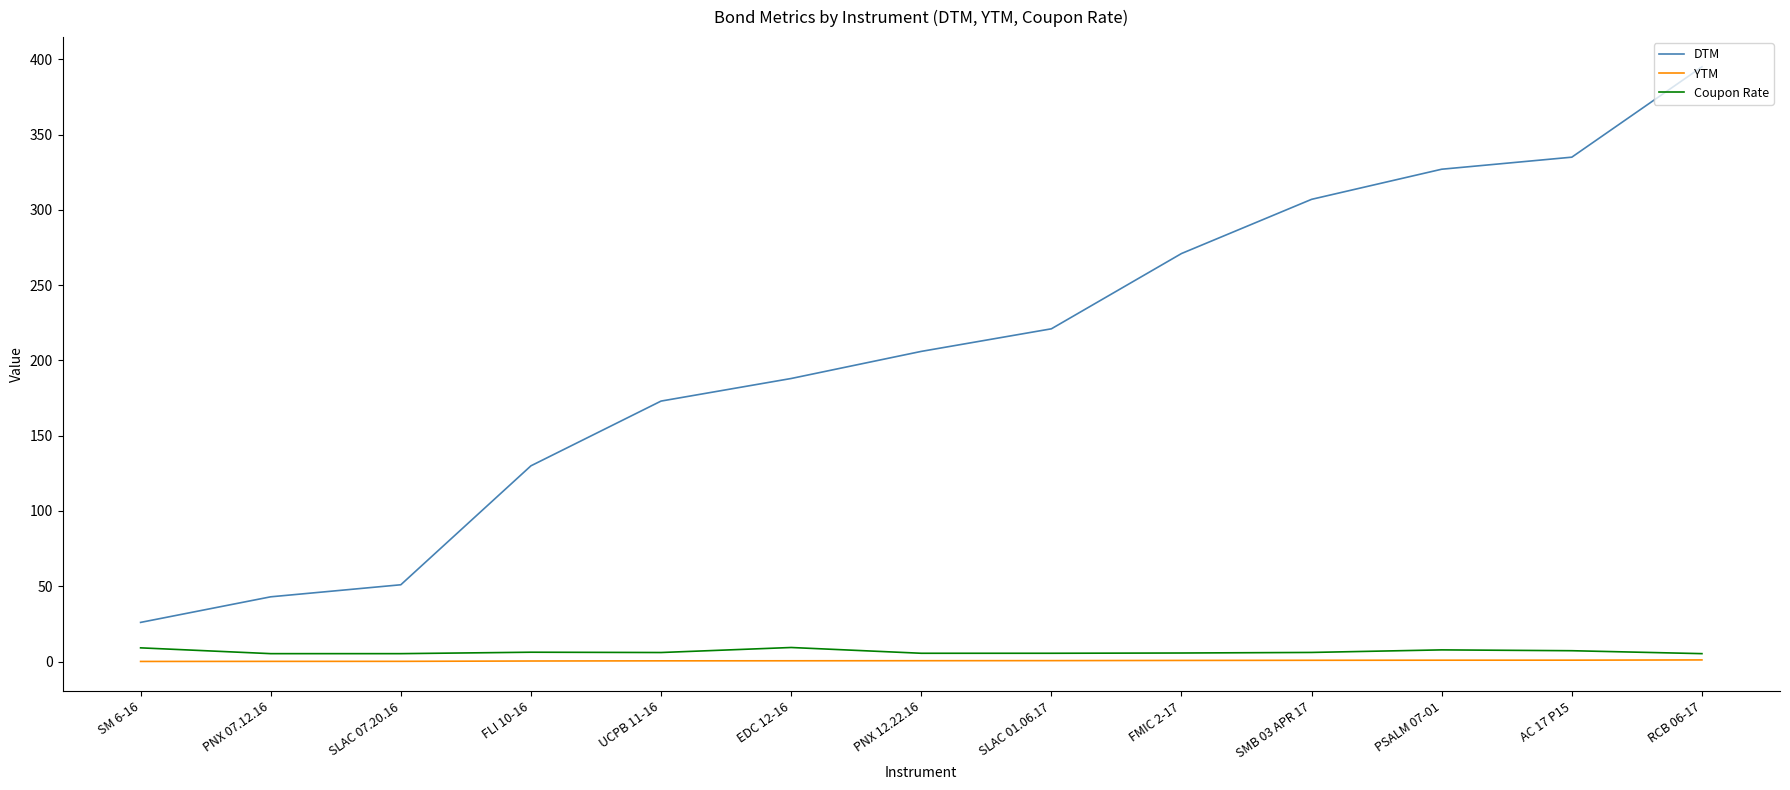

Which series changed the most between FLI 10-16 and EDC 12-16?

DTM